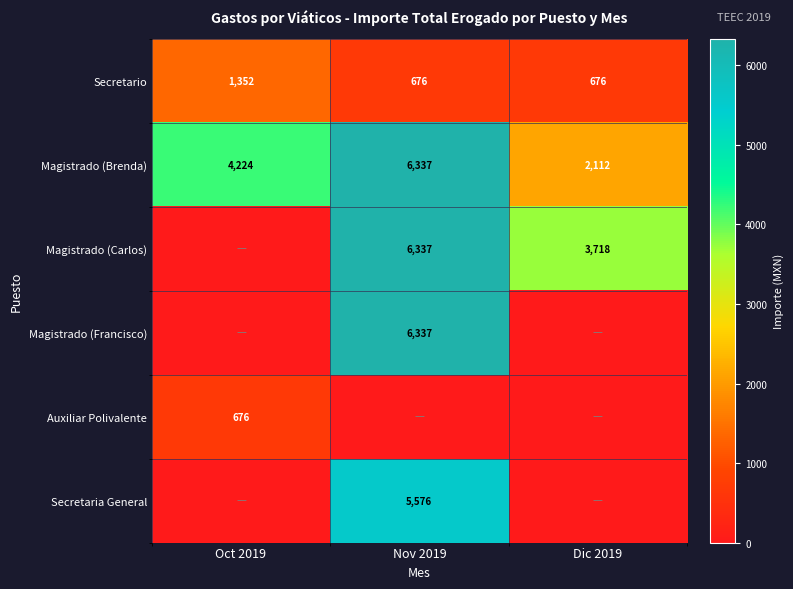

Is it true that Magistrado (Brenda) equals 1329 at Oct 2019?

False